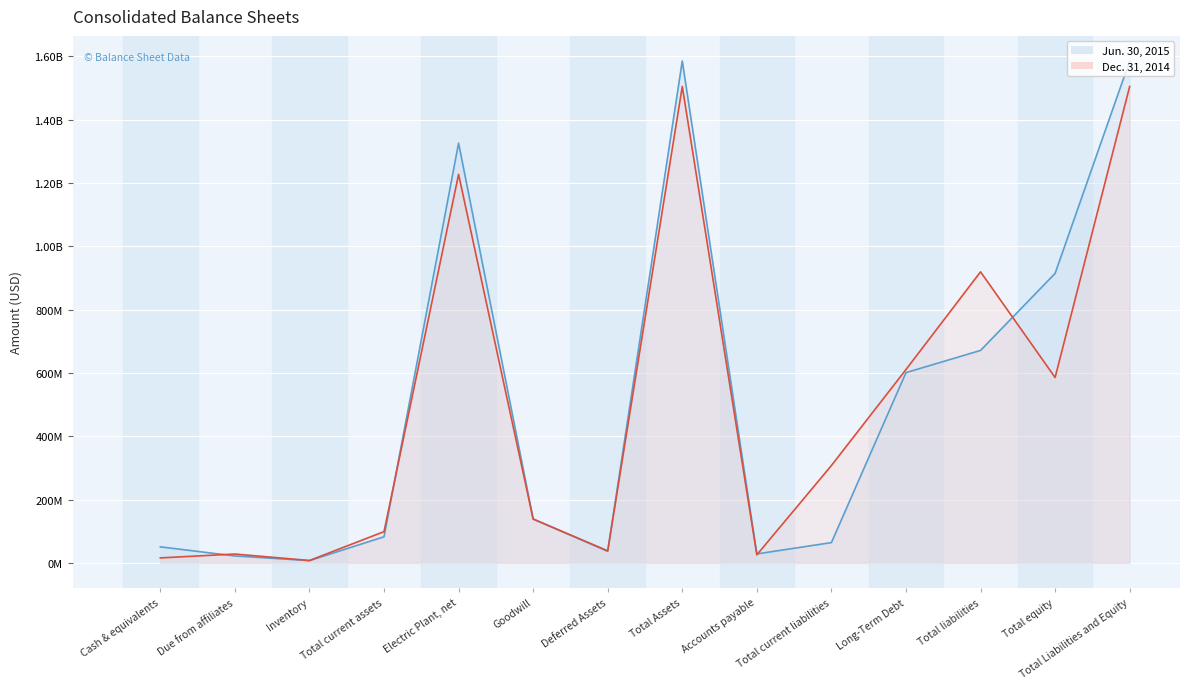

What is the value of the Dec. 31, 2014 point at the 6th from the left?

138384000